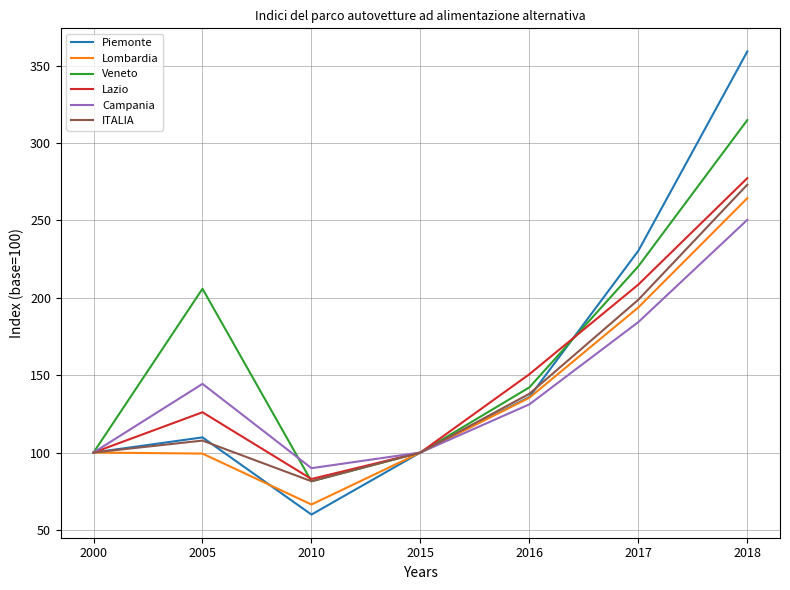

What is the sum of all Campania values?

1000.1